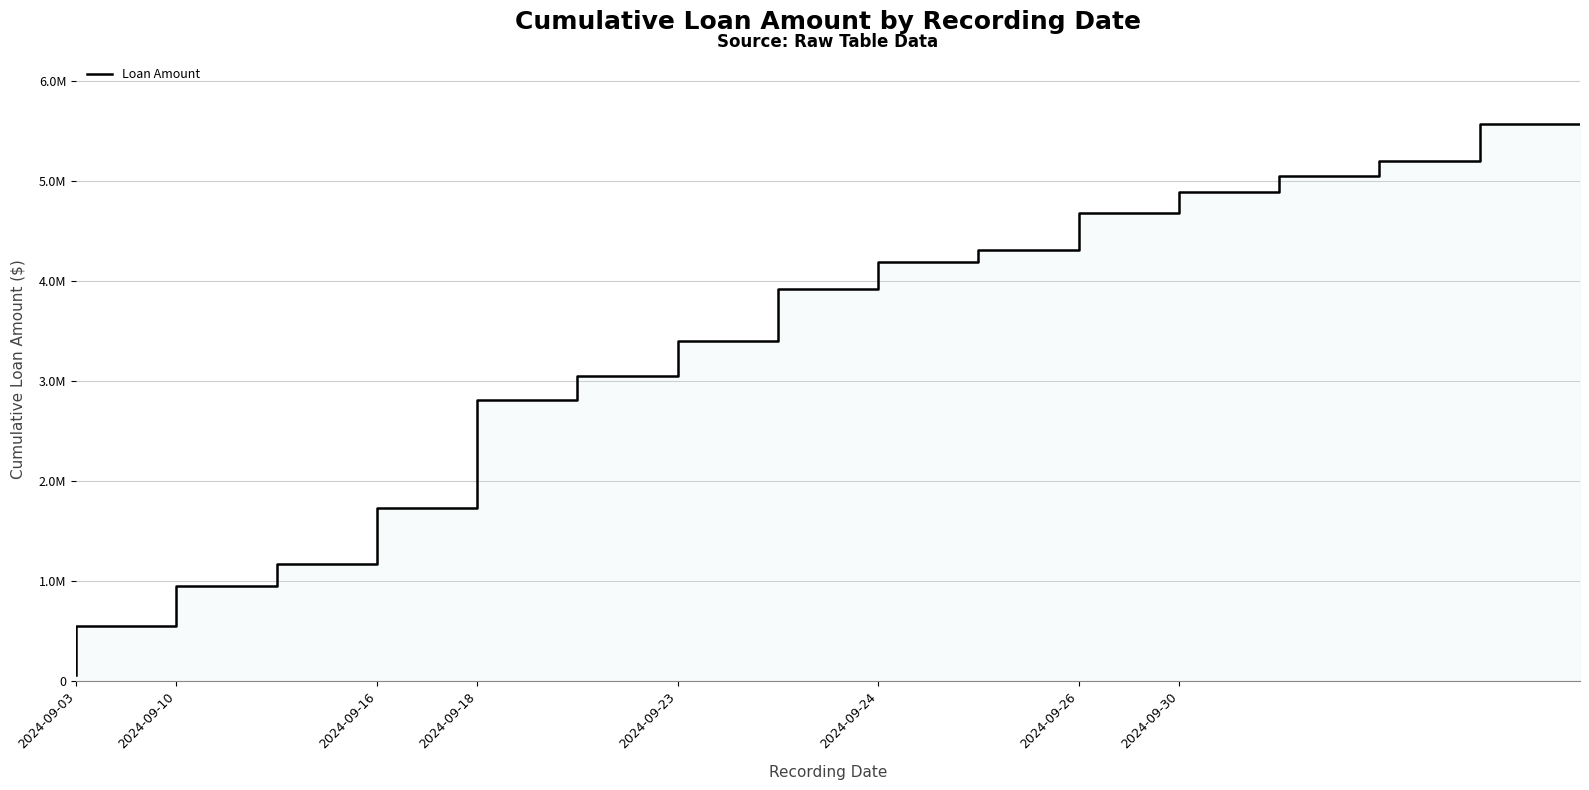

Is it true that the value at 14 is 1648005?

False